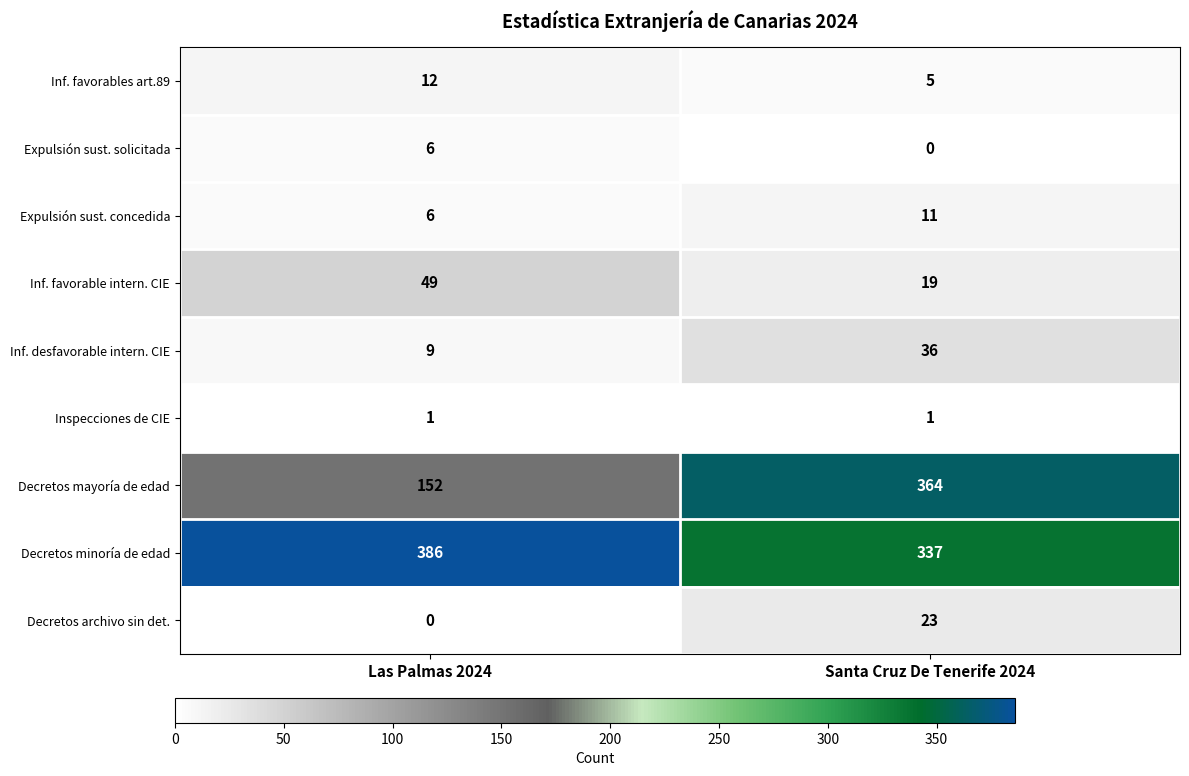

What is the sum of the Inf. desfavorable intern. CIE values at Las Palmas 2024 and Santa Cruz De Tenerife 2024?

45